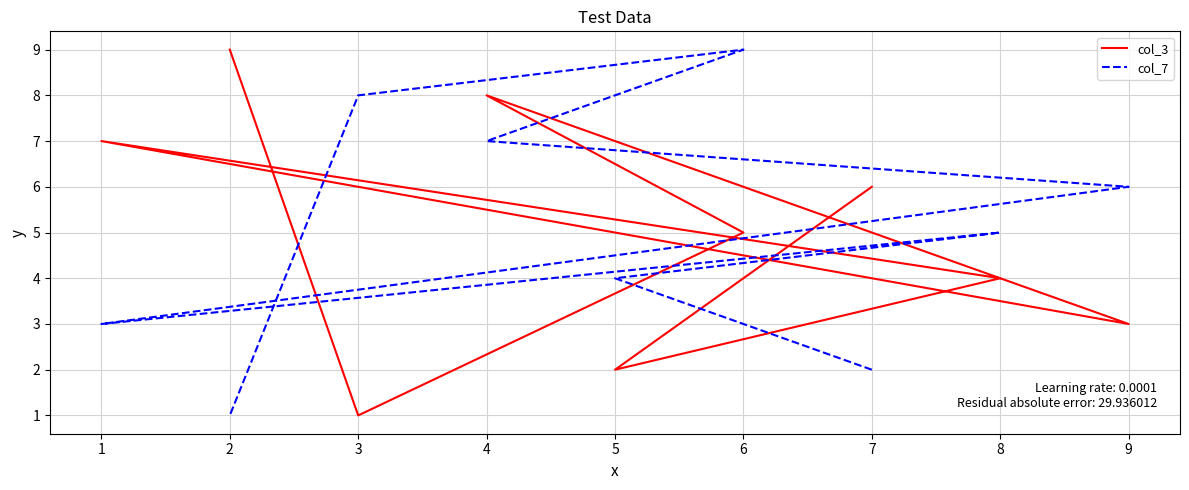

How many times do col_7 and col_3 cross each other?

6